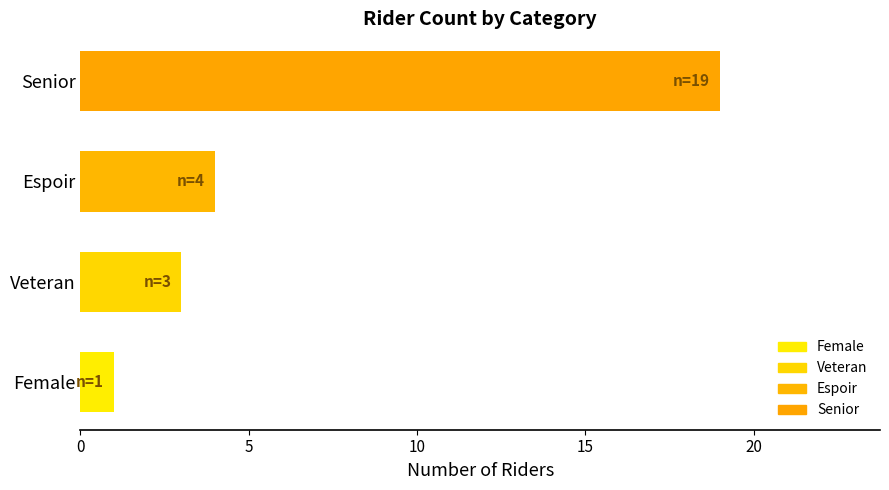

Count the number of data series in this chart.

1